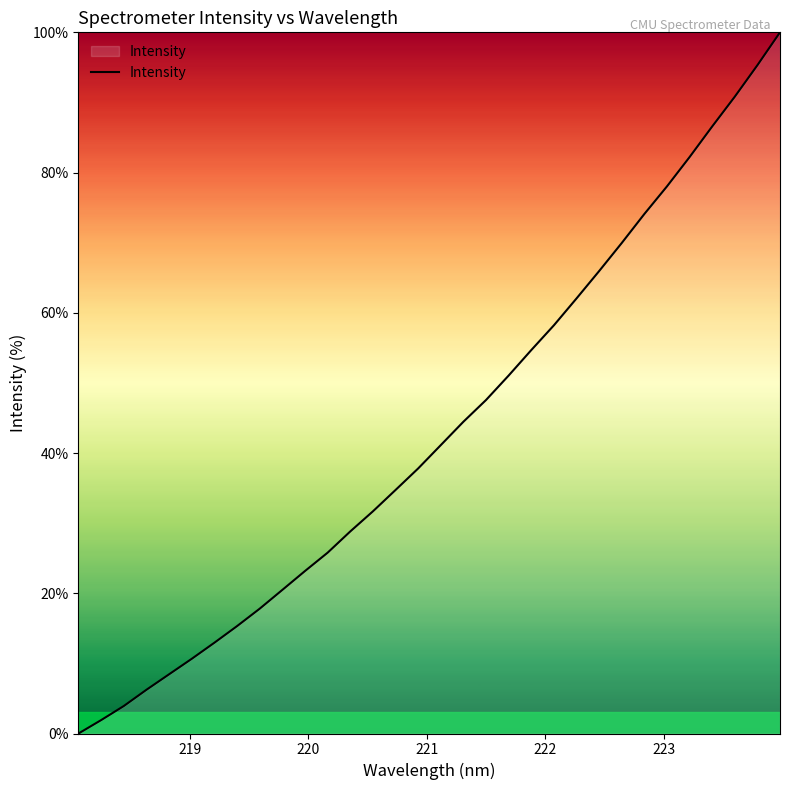

How many lines are shown in the chart?

1